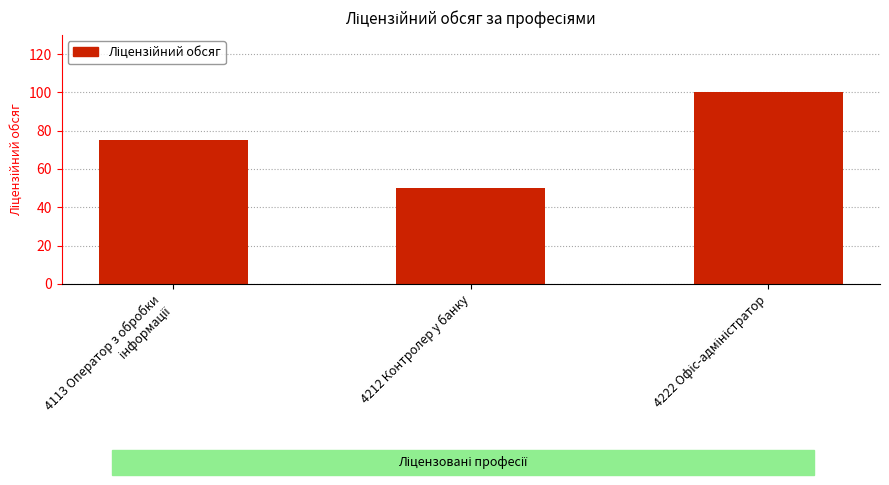

Count the values in the range 50 to 100.

3